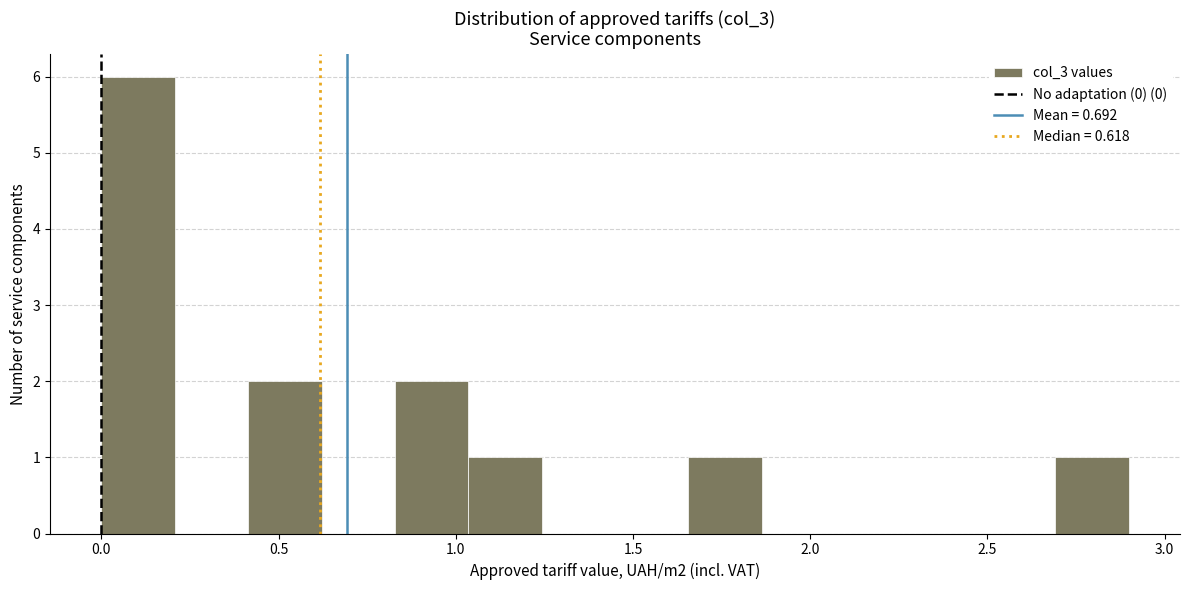

Reading left to right, list every bar in this chart as the range it spans on the x-axis followed by its height. Neither the bar edges nor the heights are printed on the chart, so give them approximately, as read against the axes.

0.00 to 0.20: 6
0.20 to 0.40: 0
0.40 to 0.60: 2
0.60 to 0.85: 0
0.85 to 1.05: 2
1.05 to 1.25: 1
1.25 to 1.45: 0
1.45 to 1.65: 0
1.65 to 1.85: 1
1.85 to 2.05: 0
2.05 to 2.30: 0
2.30 to 2.50: 0
2.50 to 2.70: 0
2.70 to 2.90: 1